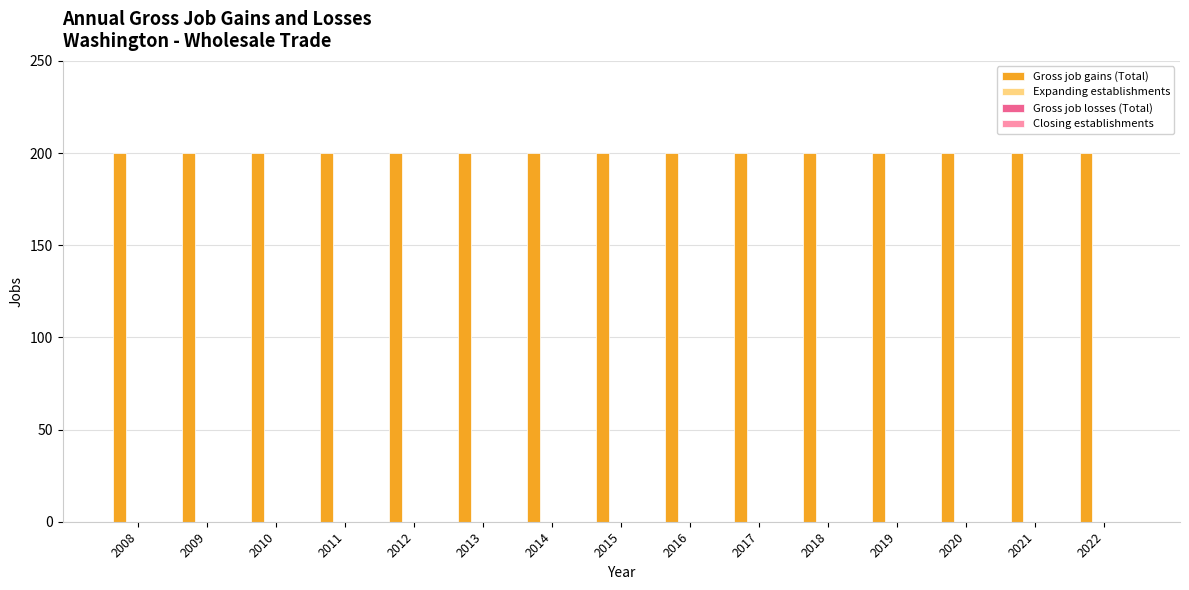

Does the chart contain any negative values?

No